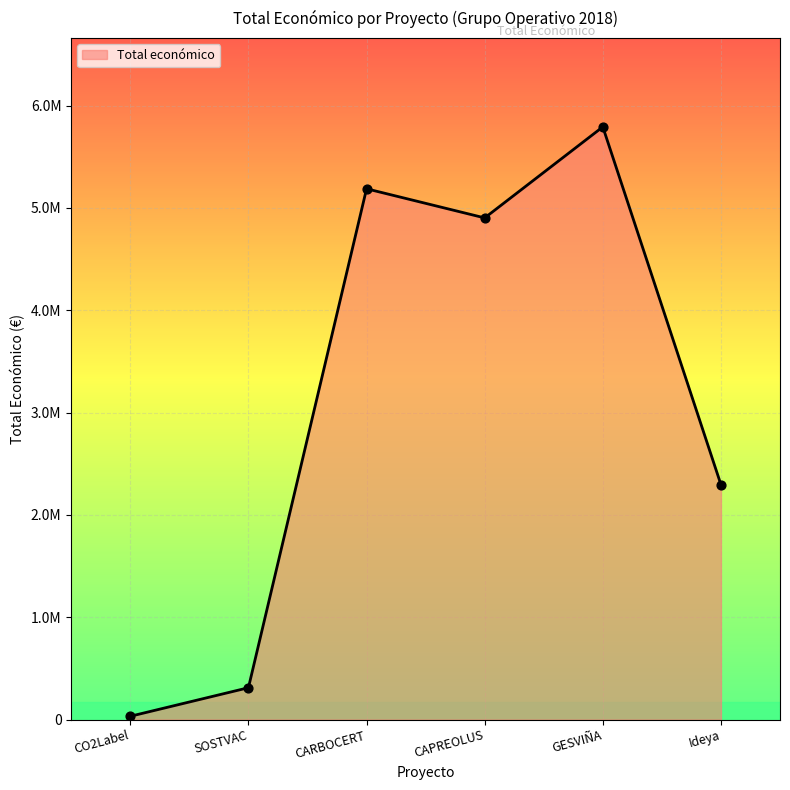

What is the change in value from CO2Label to GESVIÑA?

+5759741